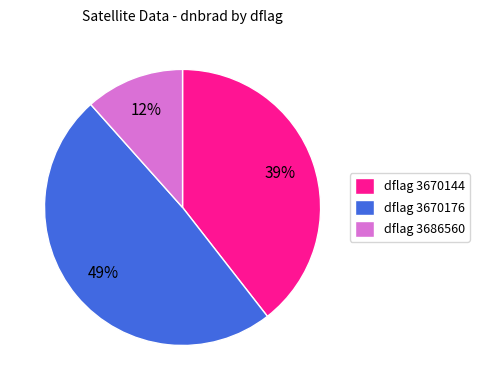

Is there a majority slice in this chart?

No